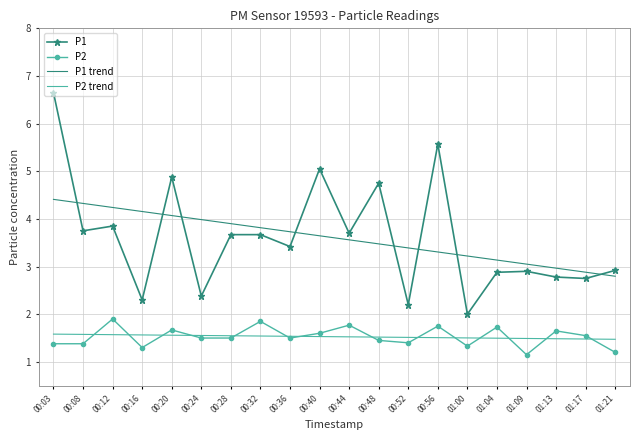

What is the highest value of the P2 series?

1.9